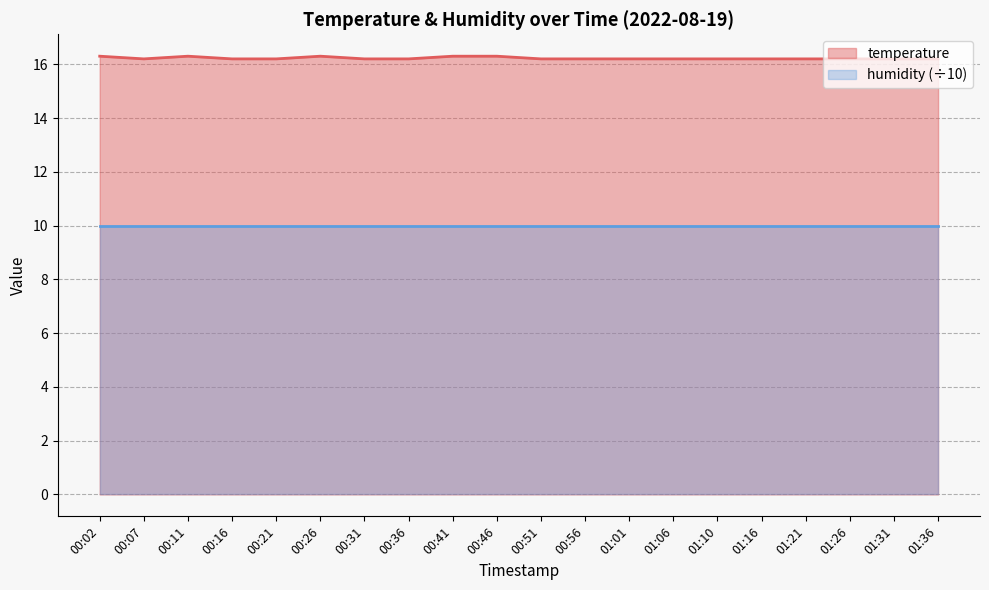

Does the chart have visible grid lines?

Yes